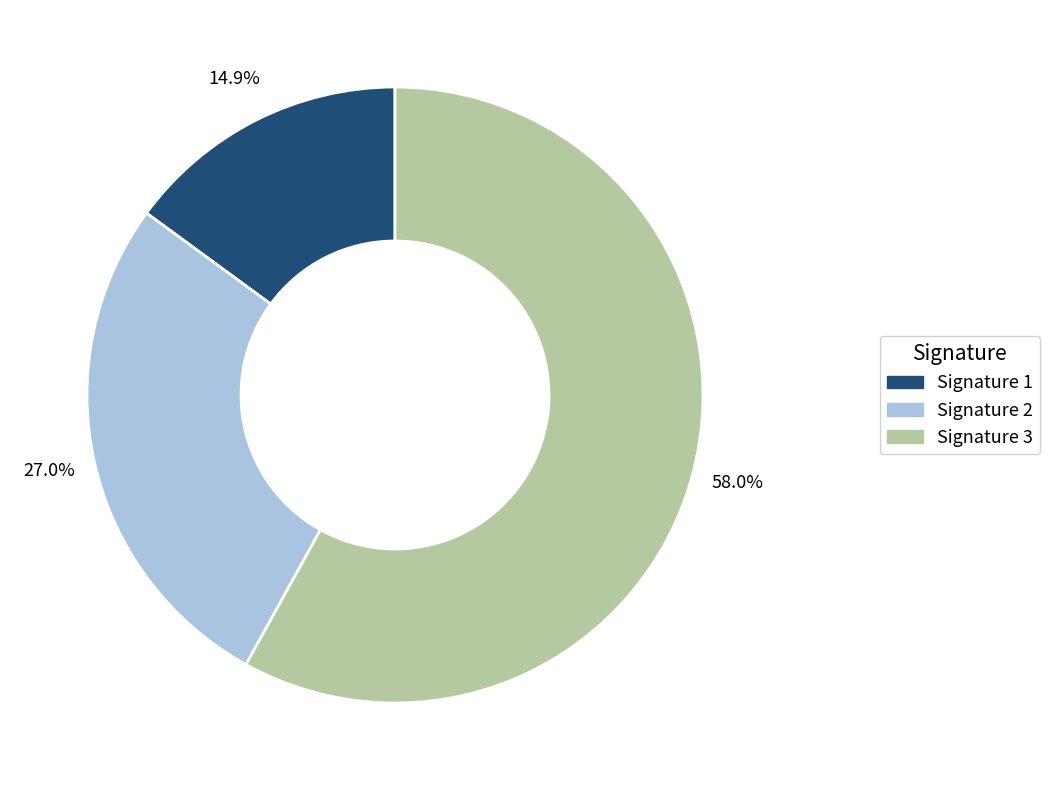

Rank the categories by value from highest to lowest.

Signature 3, Signature 2, Signature 1